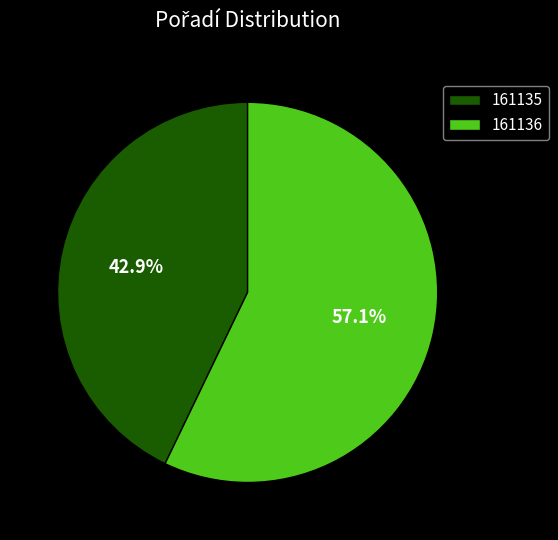

Which slice is the largest?

161136